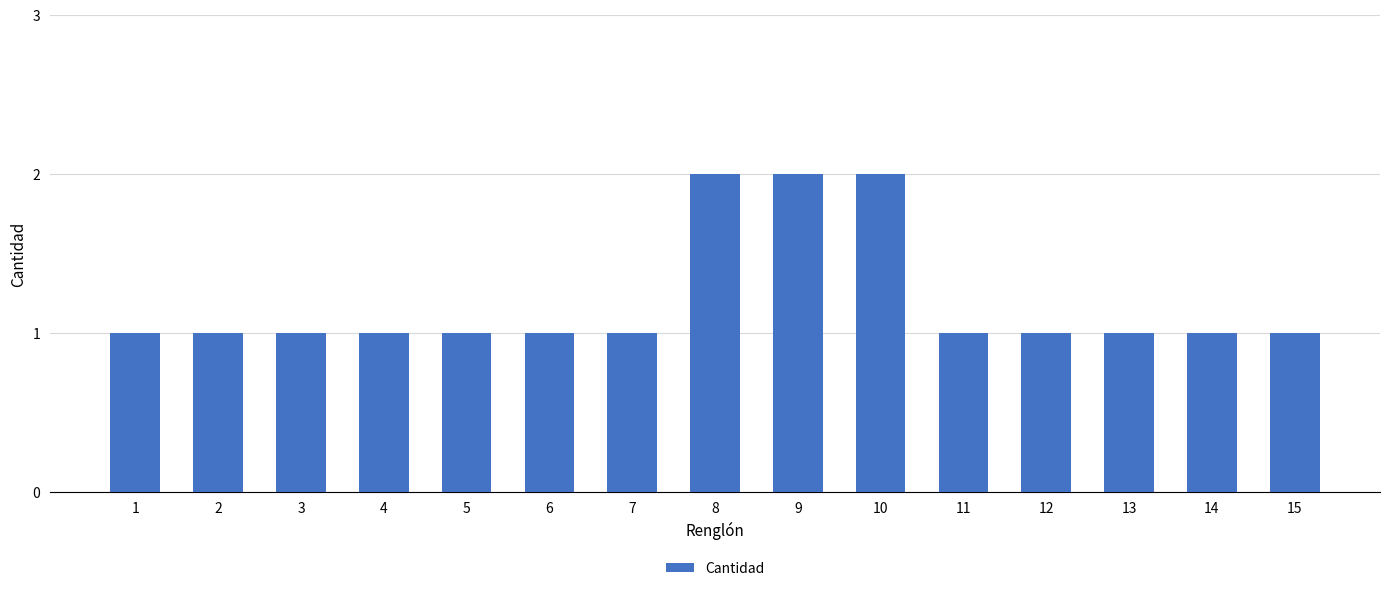

Count the values in the range 1 to 2.

15